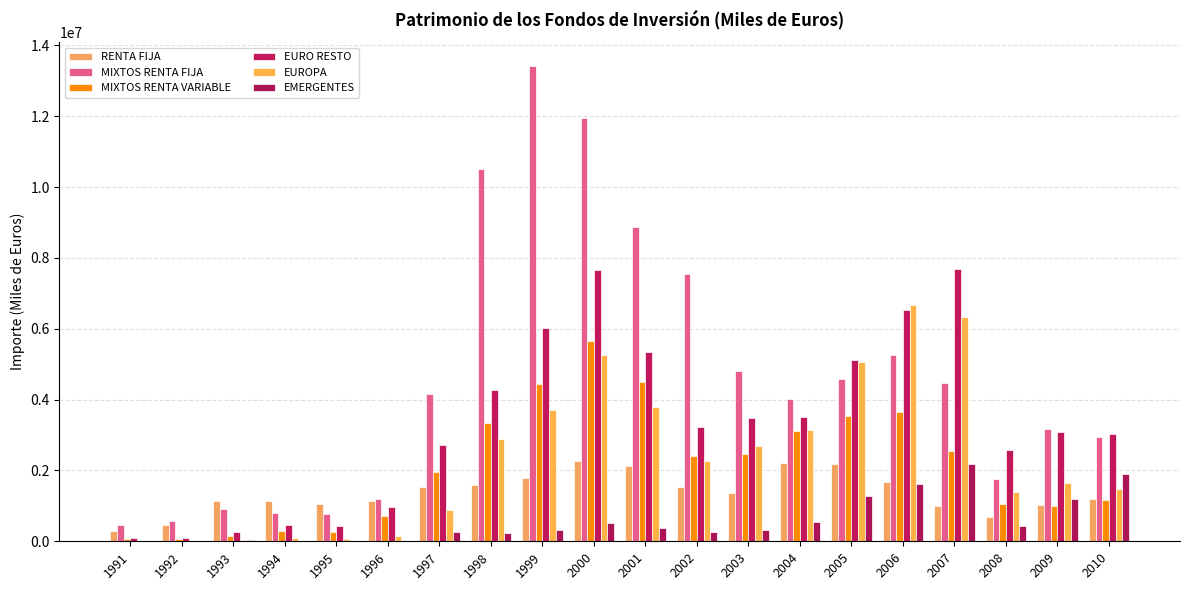

How many groups of bars are there?

20